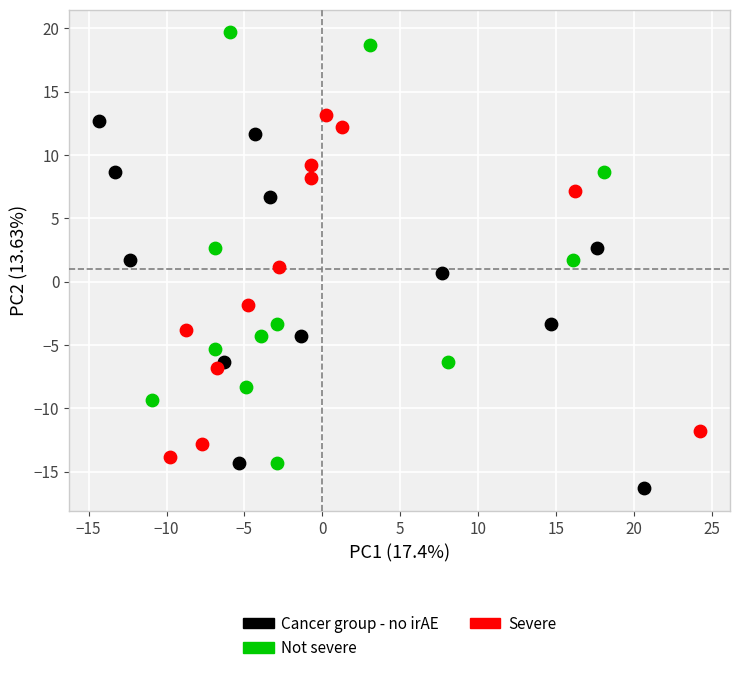

Which series has the largest Y range (max minus min)?

Not severe